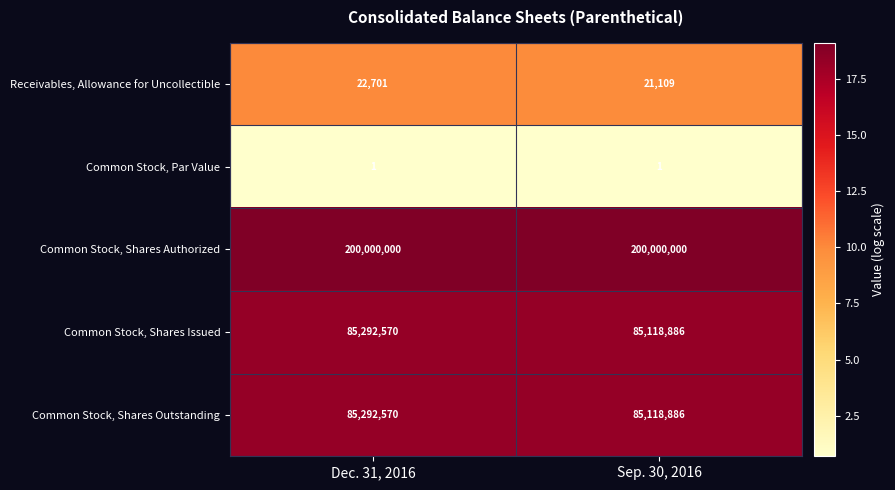

Is it true that Common Stock, Shares Outstanding equals 85118886 at Sep. 30, 2016?

True